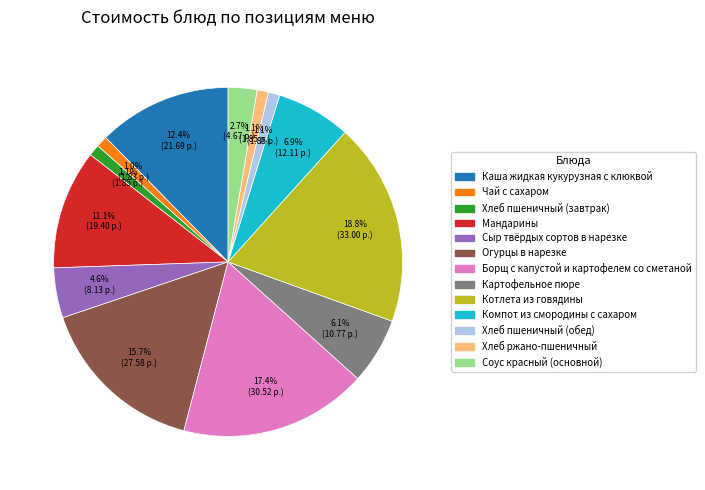

Approximately how many times larger is the value at Хлеб ржано-пшеничный compared to Соус красный (основной)?

0.4